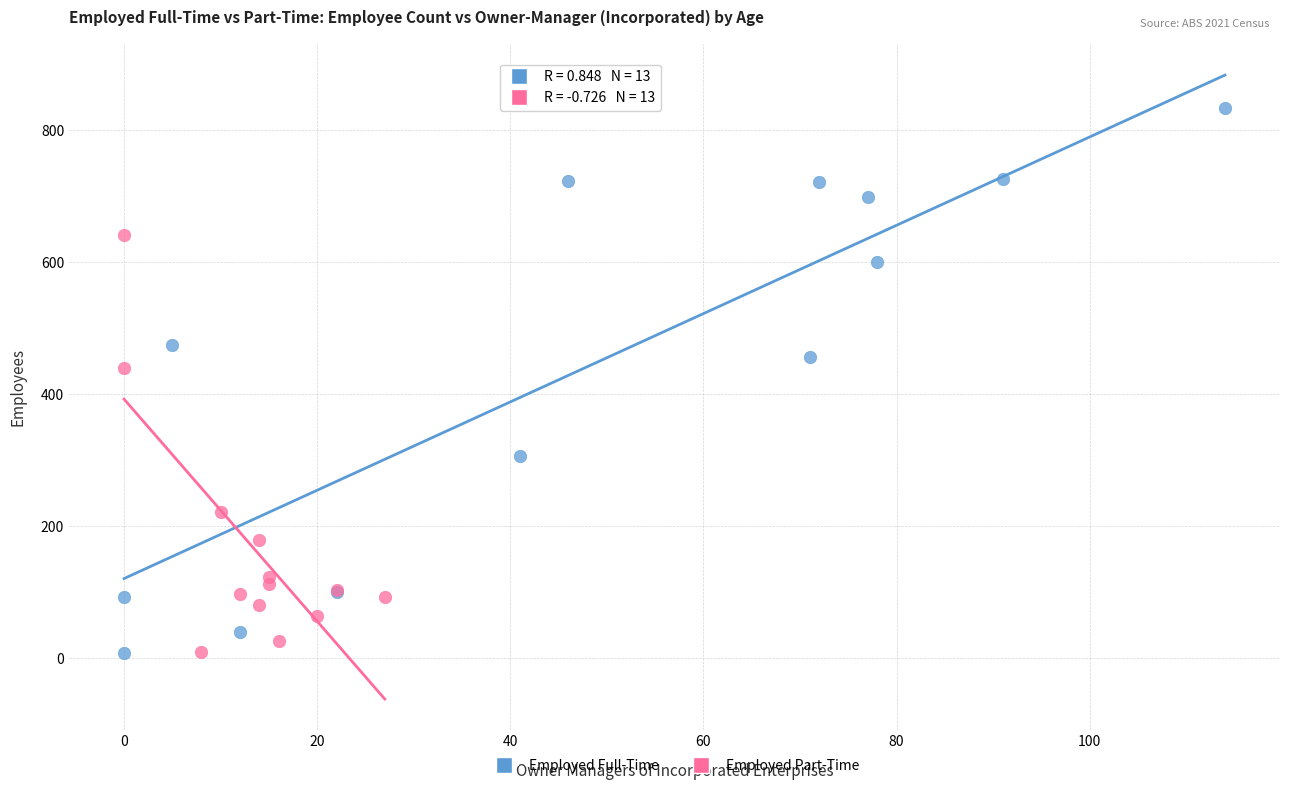

Which series has the widest spread of Y values?

Employed Full-Time